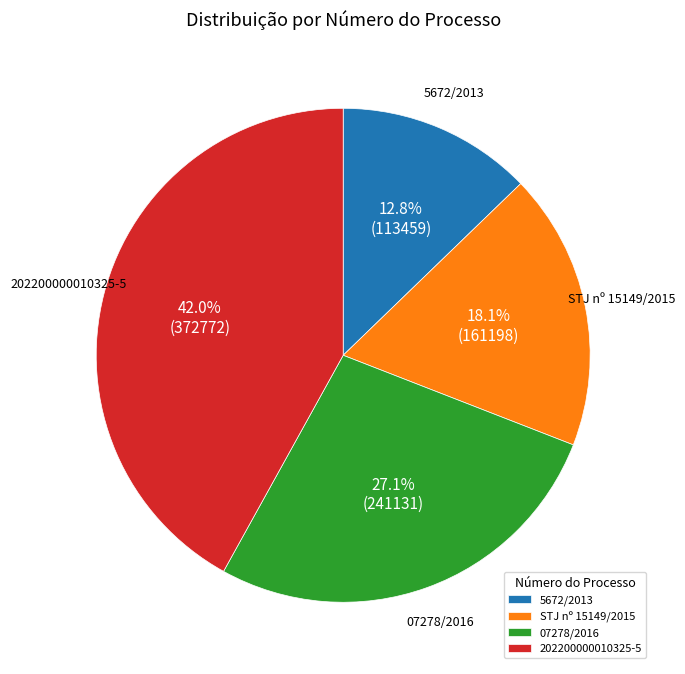

What percentage do STJ nº 15149/2015 and 202200000010325-5 together represent?

60.1%